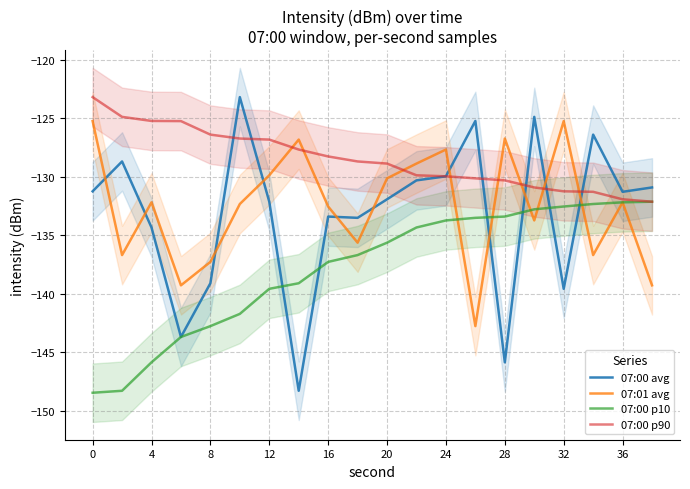

Is it true that 07:00 p90 equals -42.1 at 20?

False